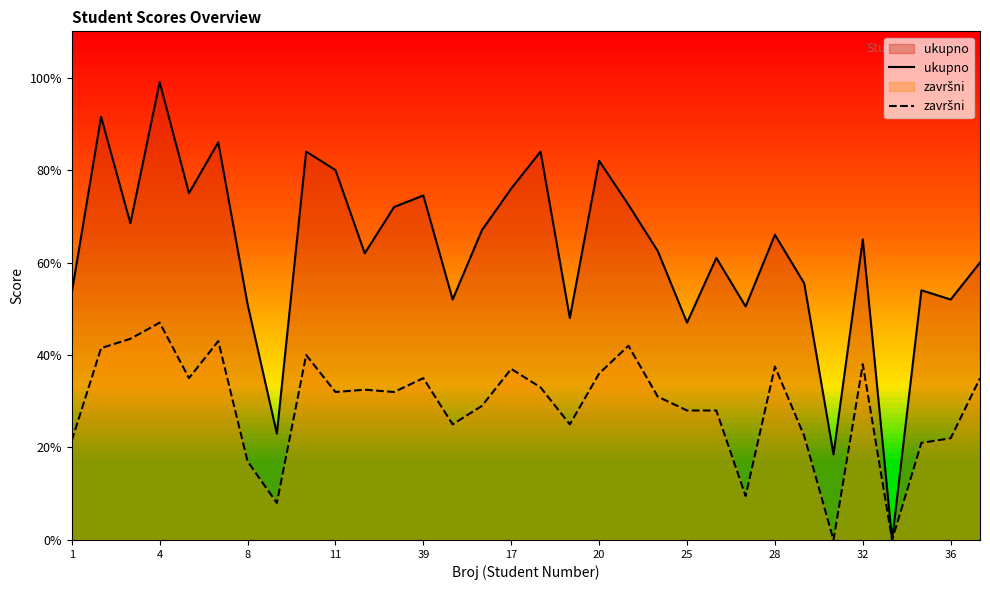

What is the label of the 16th point from the right?

16